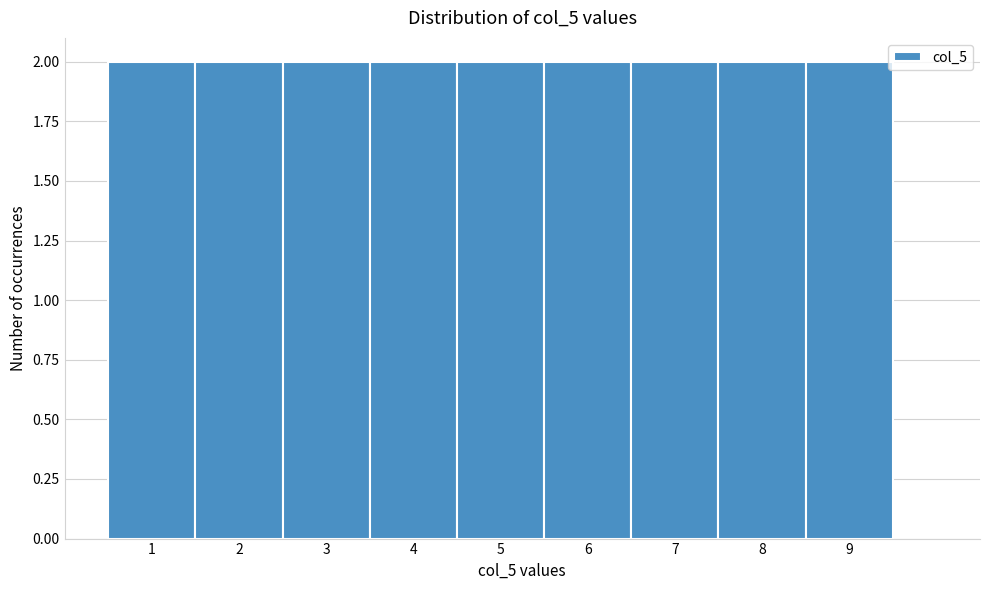

Reading left to right, transcribe this chart: for each bar, give the range it covers on the x-axis and its height. The values are not printed on the chart, so give them approximately, as read against the axis.

0.5 to 1.5: 2
1.5 to 2.5: 2
2.5 to 3.5: 2
3.5 to 4.5: 2
4.5 to 5.5: 2
5.5 to 6.5: 2
6.5 to 7.5: 2
7.5 to 8.5: 2
8.5 to 9.5: 2